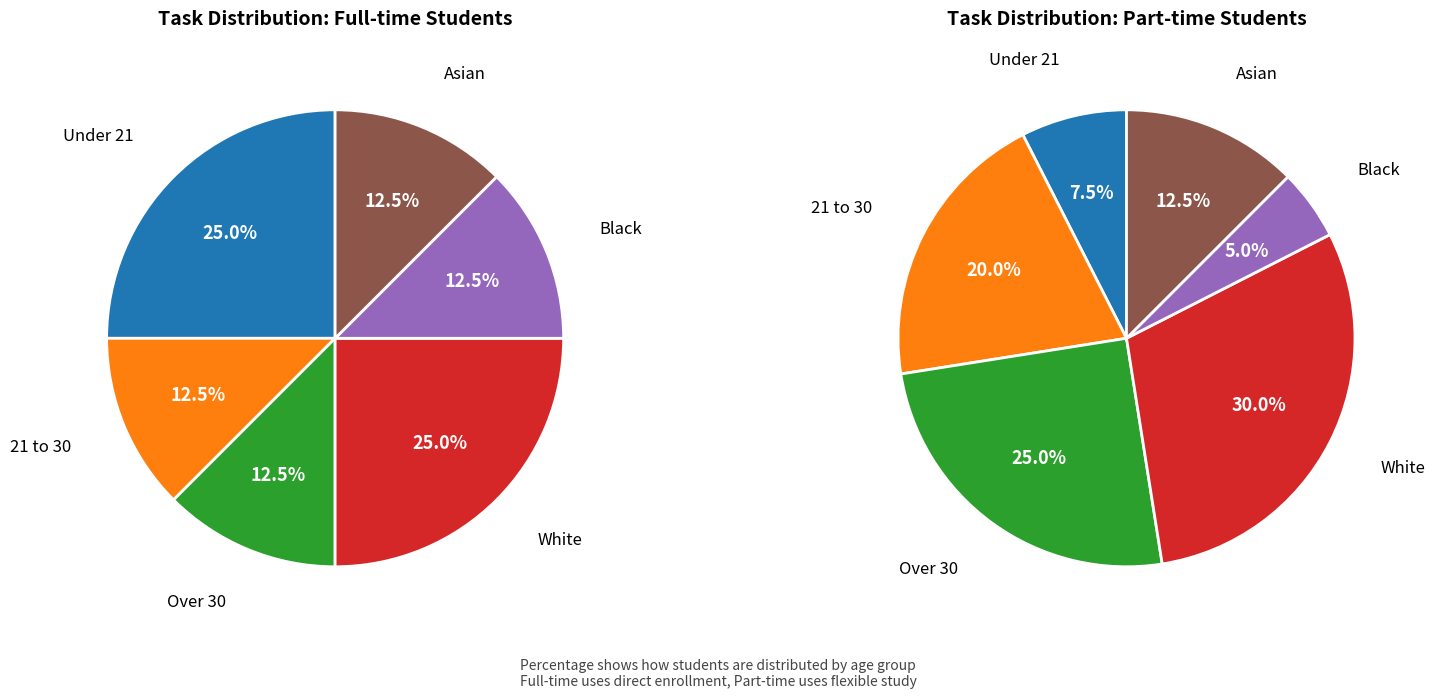

Is it true that Male is 20% of the pie?

False